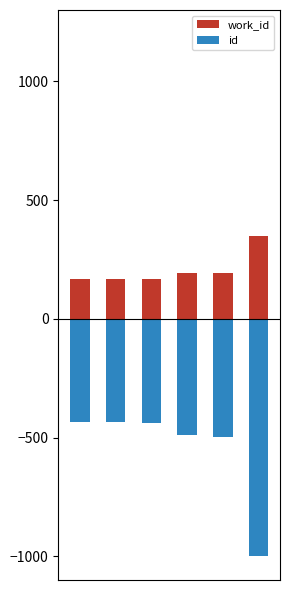

True or false: work_id has a value of 167.4 at 0.

True